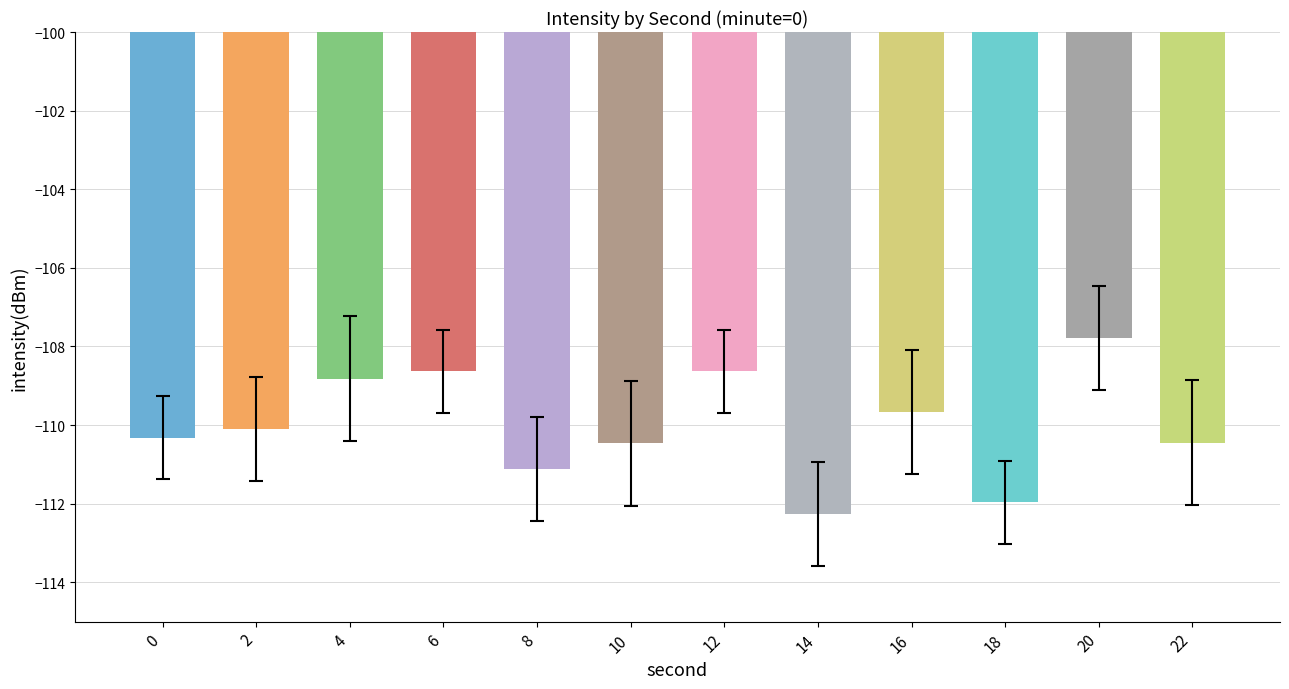

Count the number of values greater than -110.

5